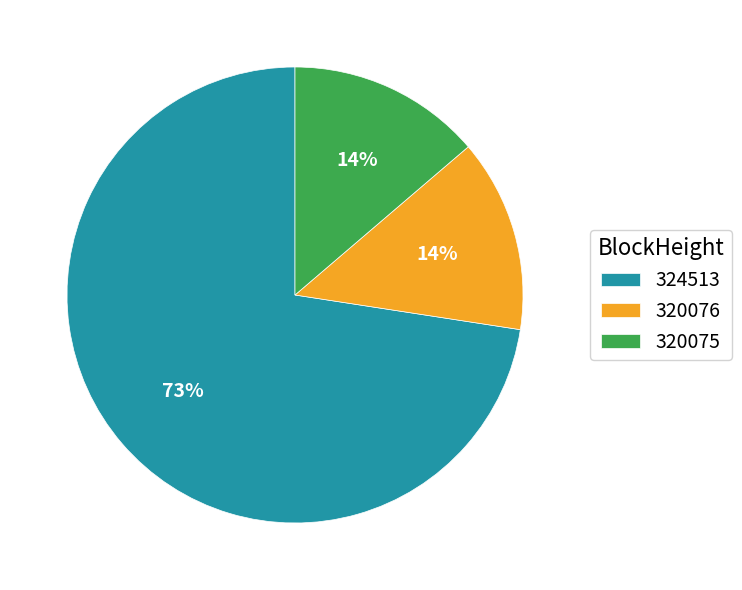

Do 320076 and 320075 together represent more than half of the pie?

No